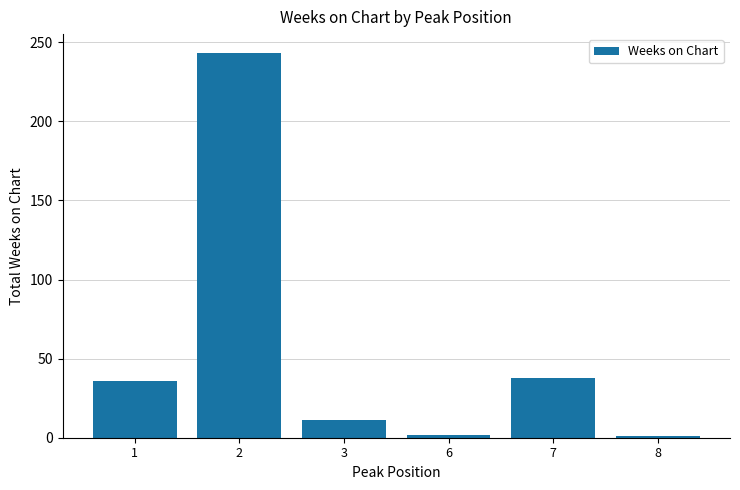

What is the difference between the maximum and minimum values?

242